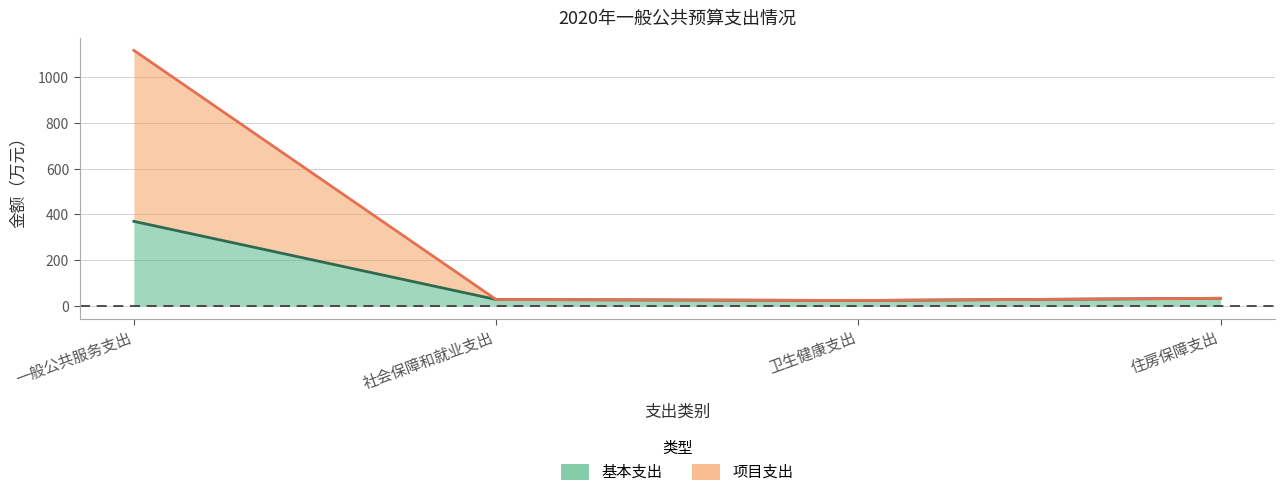

What are all the series names shown in the legend?

基本支出, 项目支出